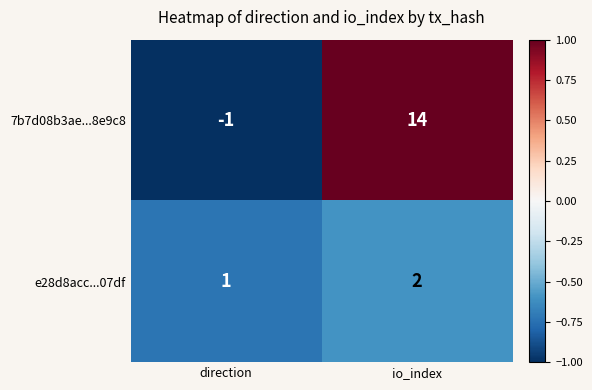

What is the total value across all series at io_index?

16